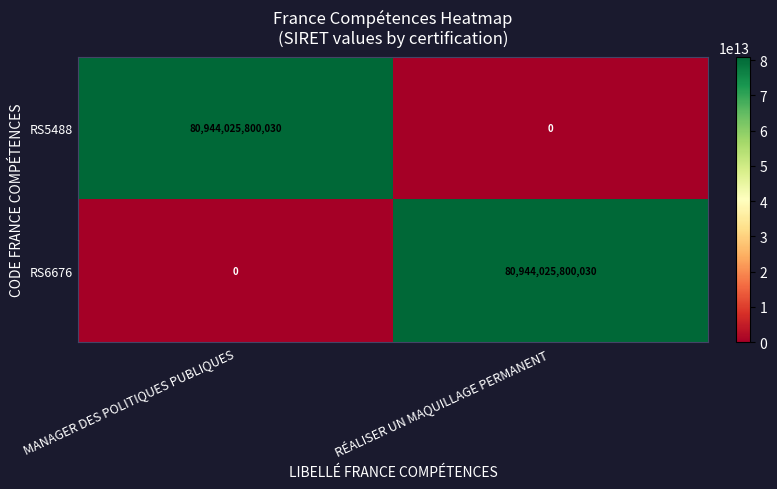

Where is RS6676 nearest to the value 40472012900015?

MANAGER DES POLITIQUES PUBLIQUES